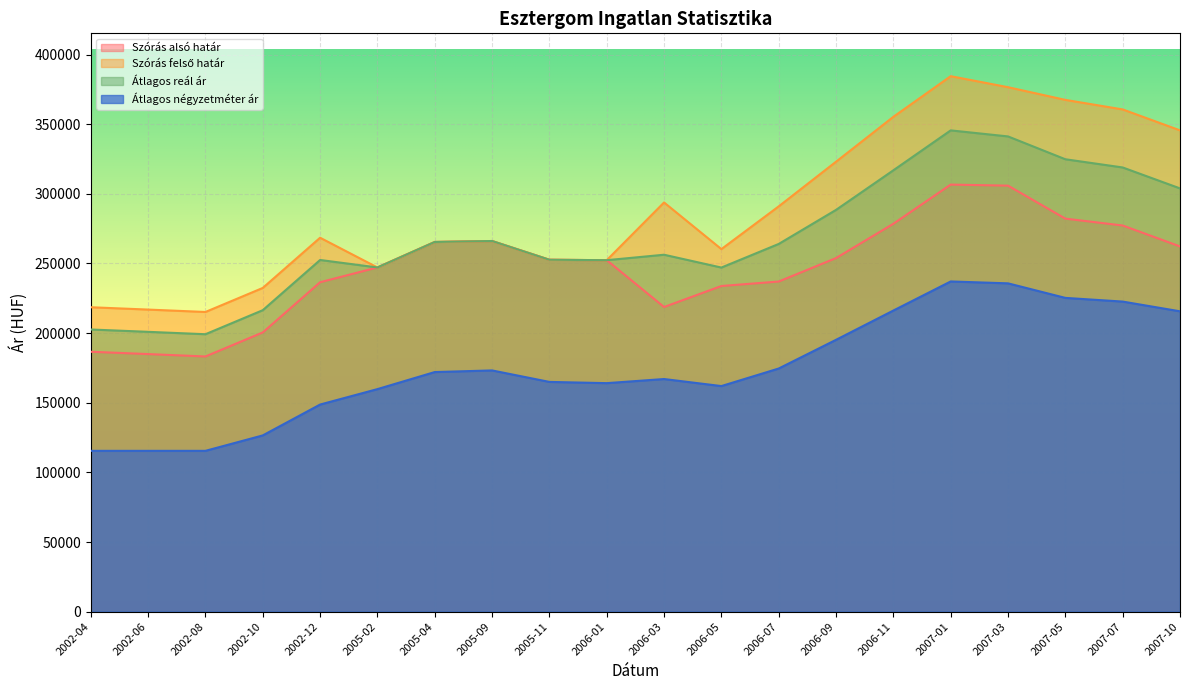

What is the label of the 20th point from the right?

2002-04